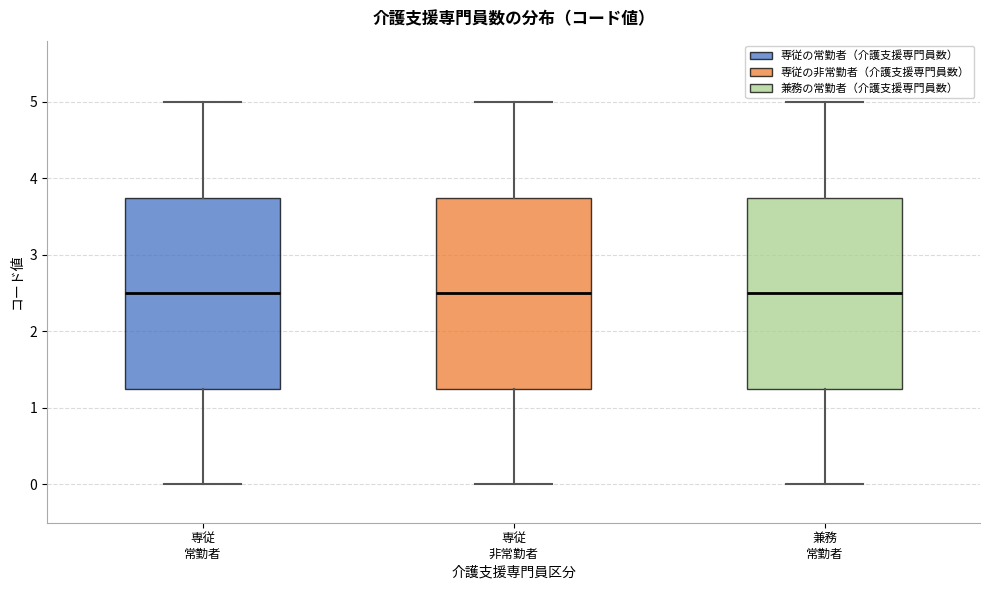

Where does the upper whisker of the box for 専従 常勤者 end on the y-axis? The values are not printed on the chart, so give them approximately, as read against the axis.

5.0